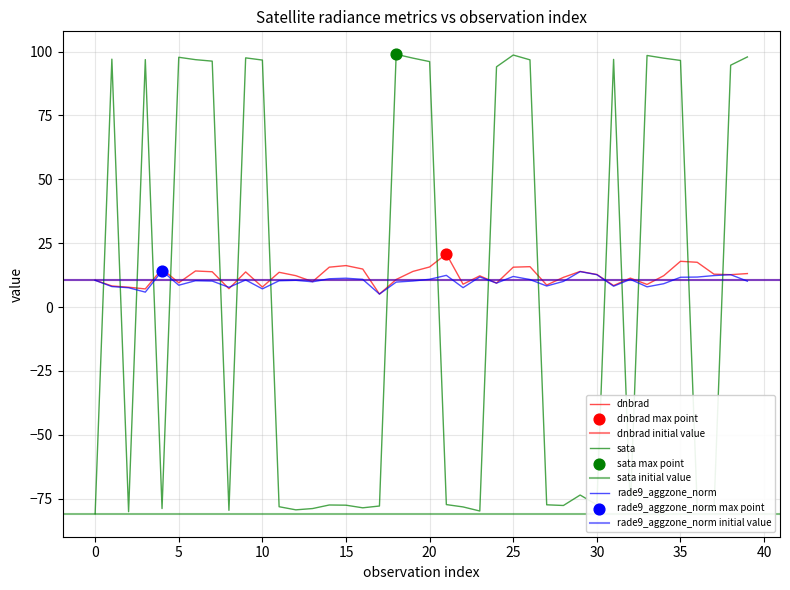

At which category is the sum across all series the highest?

25